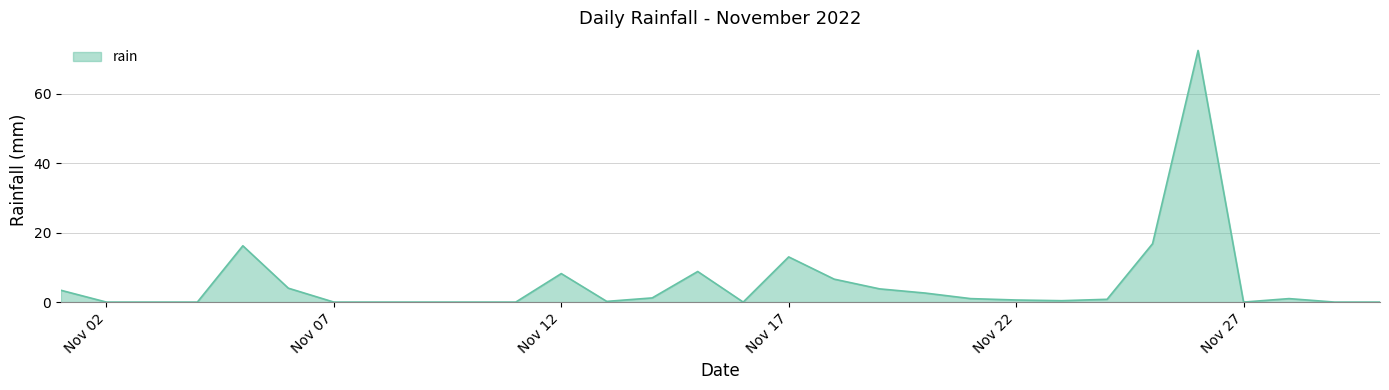

What is the maximum value shown in the chart?

72.4